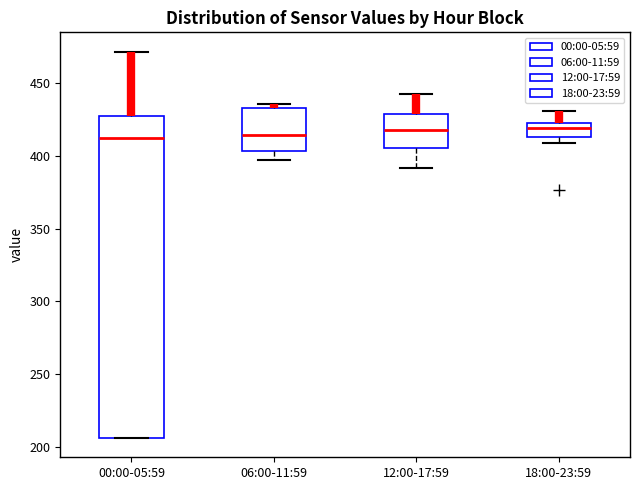

Reading left to right, transcribe this box plot: for each box, give where its median line is, the range the box spans, and where its two whiskers end, as read against the y-axis. The values are not printed on the chart, so give them approximately, as read against the axis.

00:00-05:59: median 410, box 205 to 430, whiskers 205 to 470
06:00-11:59: median 415, box 405 to 435, whiskers 395 to 435 (just above the box's upper edge)
12:00-17:59: median 420, box 405 to 430, whiskers 390 to 445
18:00-23:59: median 420, box 415 to 425, whiskers 410 to 430